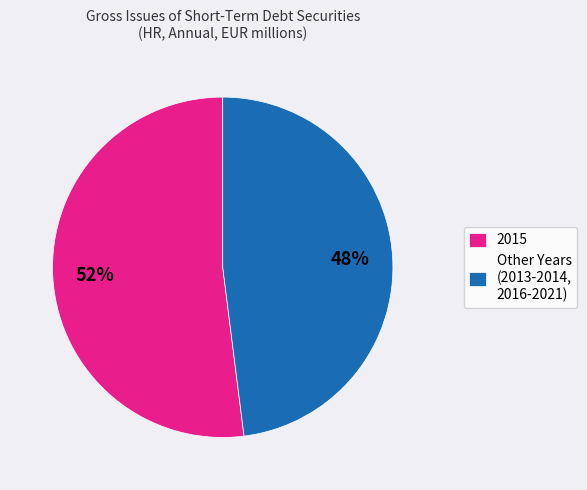

True or false: Other Years (2013-2014, 2016-2021) accounts for 58% of the total.

False